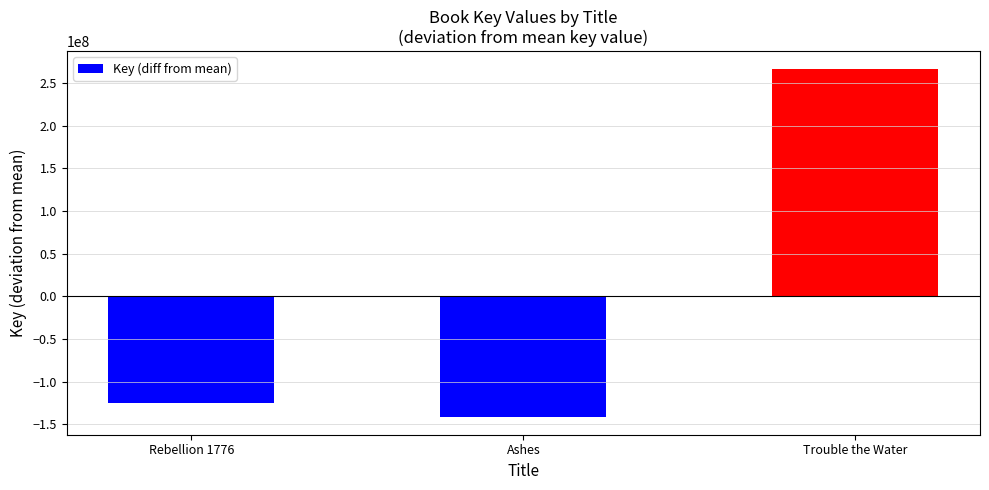

What is the difference between the maximum and second lowest values?

391973478.0